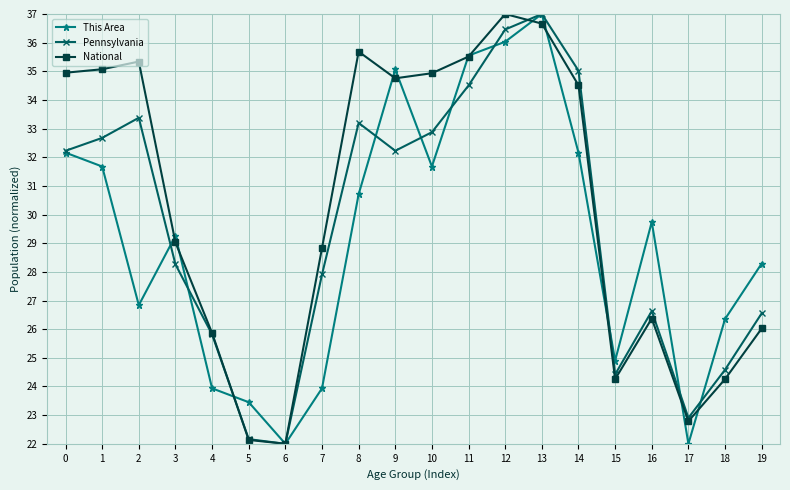

The National series shows 14.7 at 15. True or false?

False